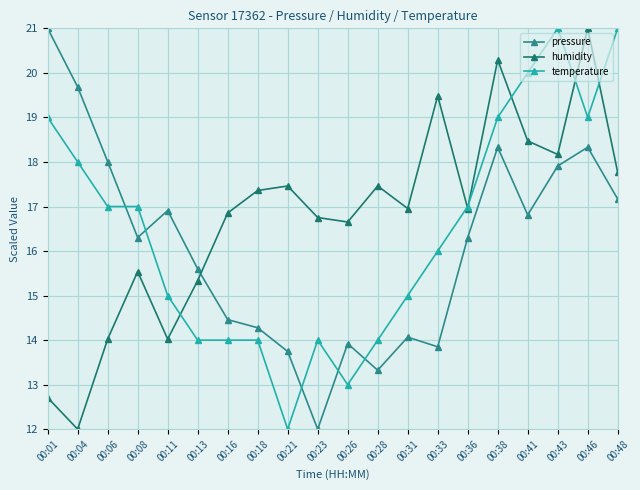

At which category does the chart reach its minimum across all series?

00:23